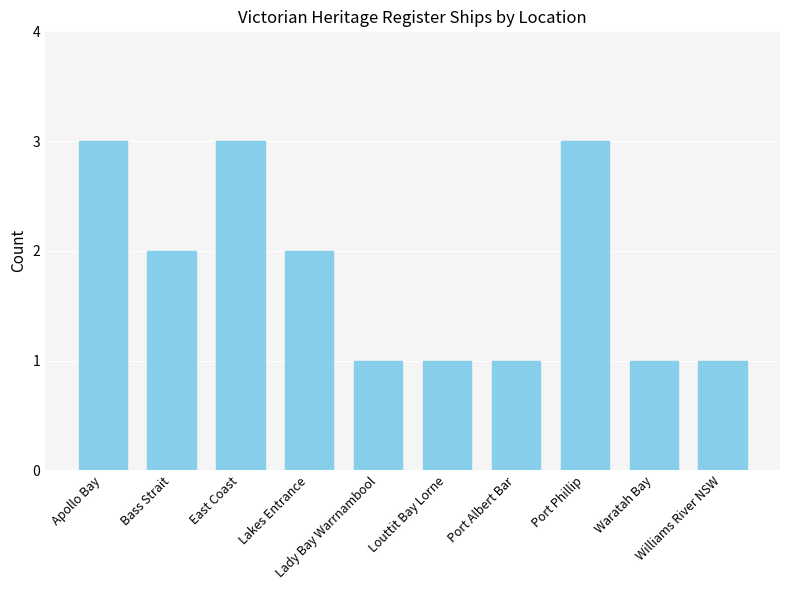

What is the maximum value shown in the chart?

3